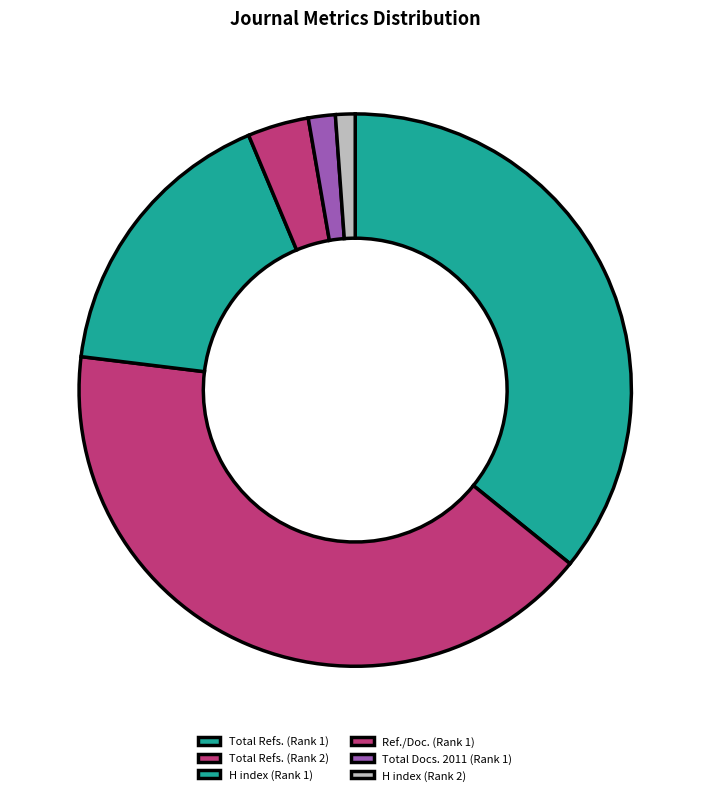

To the nearest percent, what percentage of the pie is Total Refs. (Rank 2)?

41%